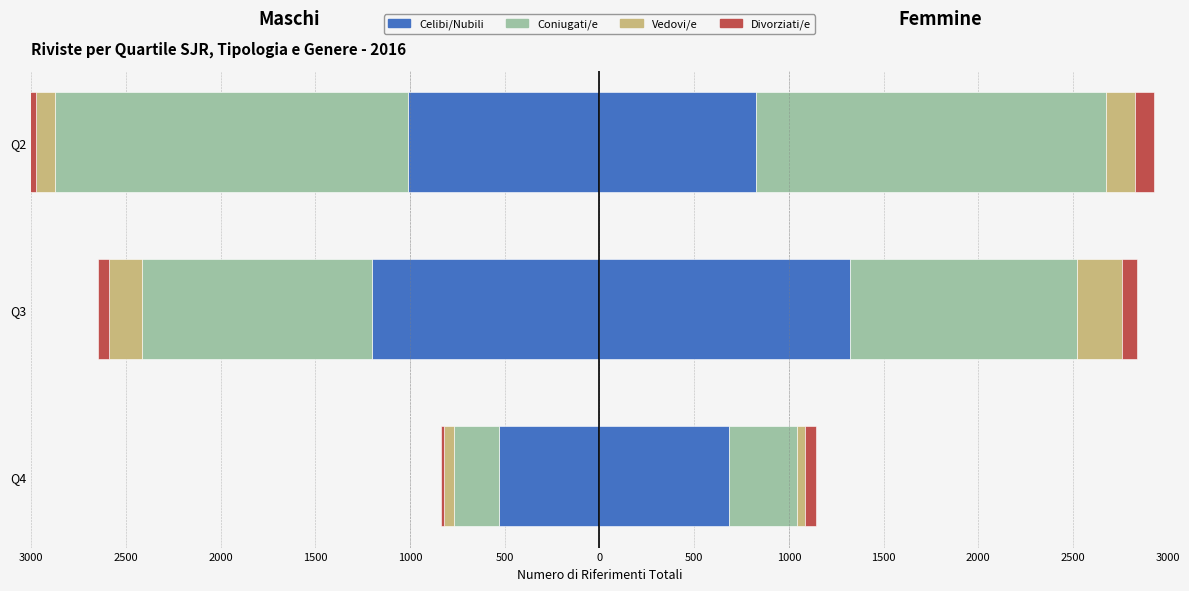

Which series has the largest total across all categories?

Coniugati/e 